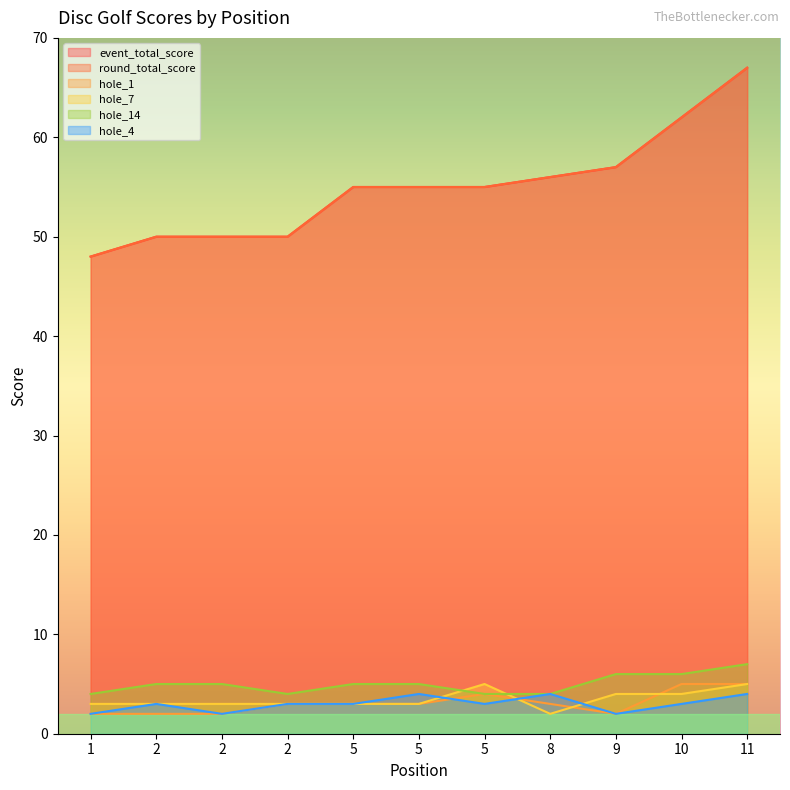

What is the average value of the hole_14 series?

5